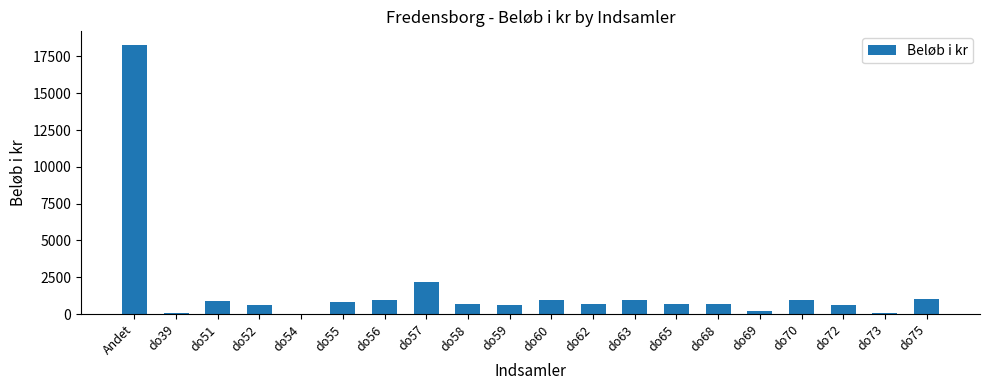

Where is the data nearest to the value 9163?

do57